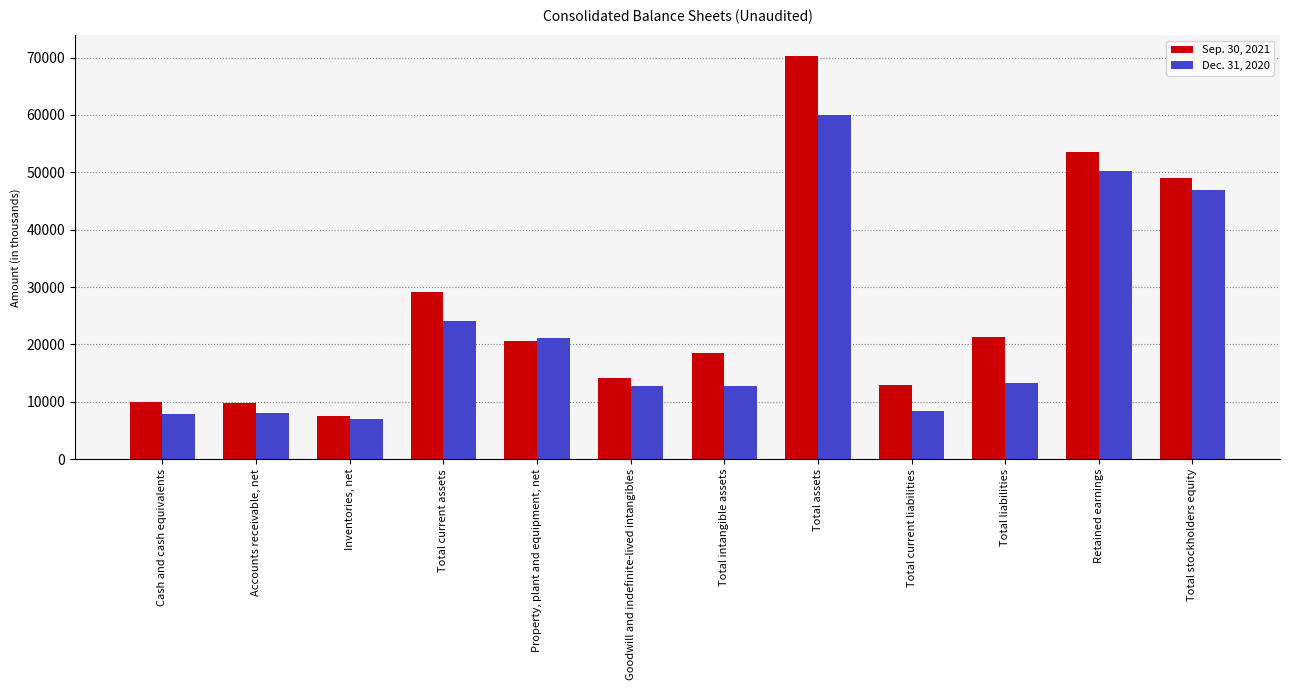

What is the value of the Sep. 30, 2021 bar at the 7th from the left?

18591